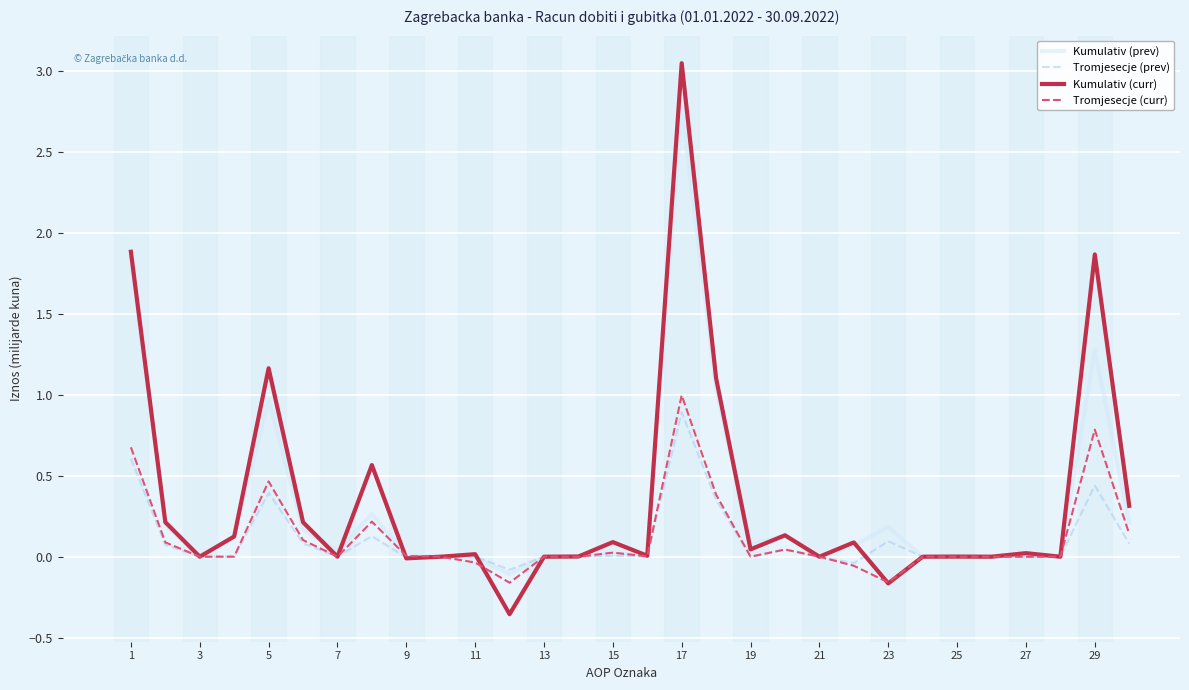

Which series has the widest spread of values?

Kumulativ (curr)